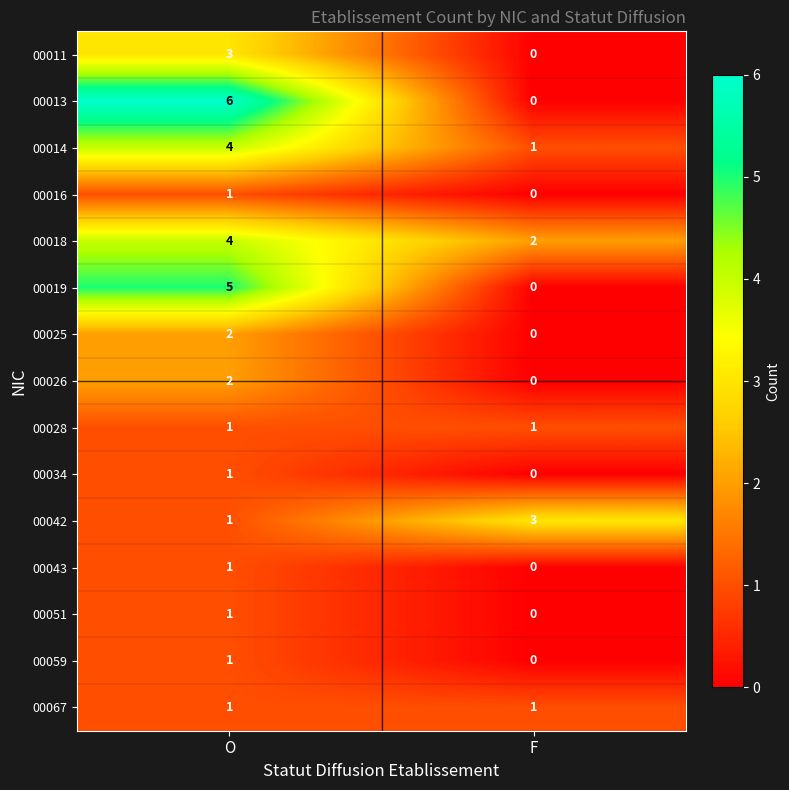

What is the spread (max minus min) of values at O?

5